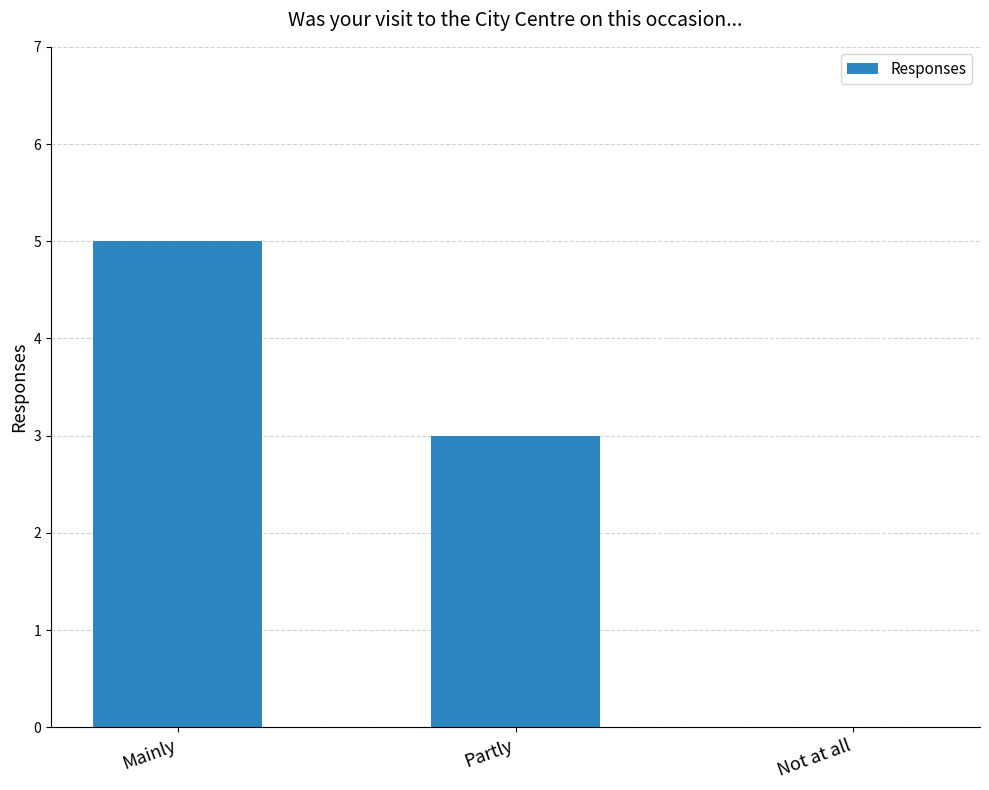

What is the average value?

3